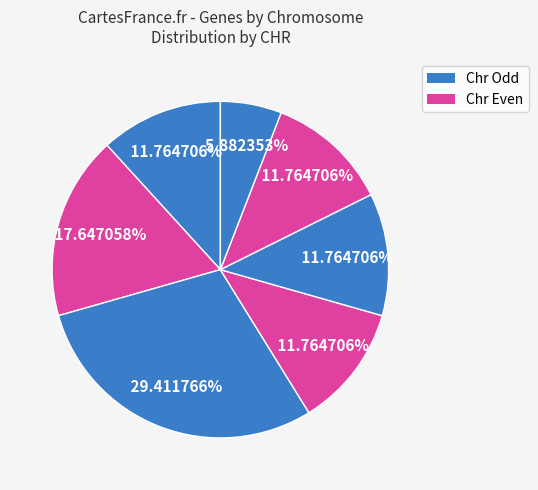

How many segments does this pie chart have?

7